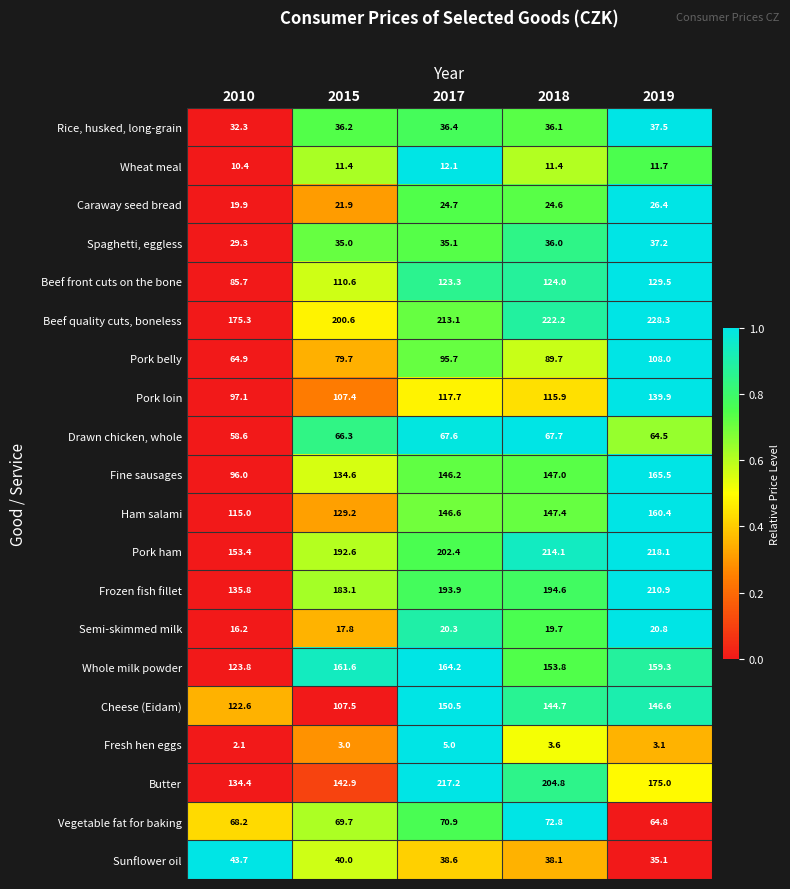

What is the difference between the Cheese (Eidam) values at 2017 and 2019?

3.9